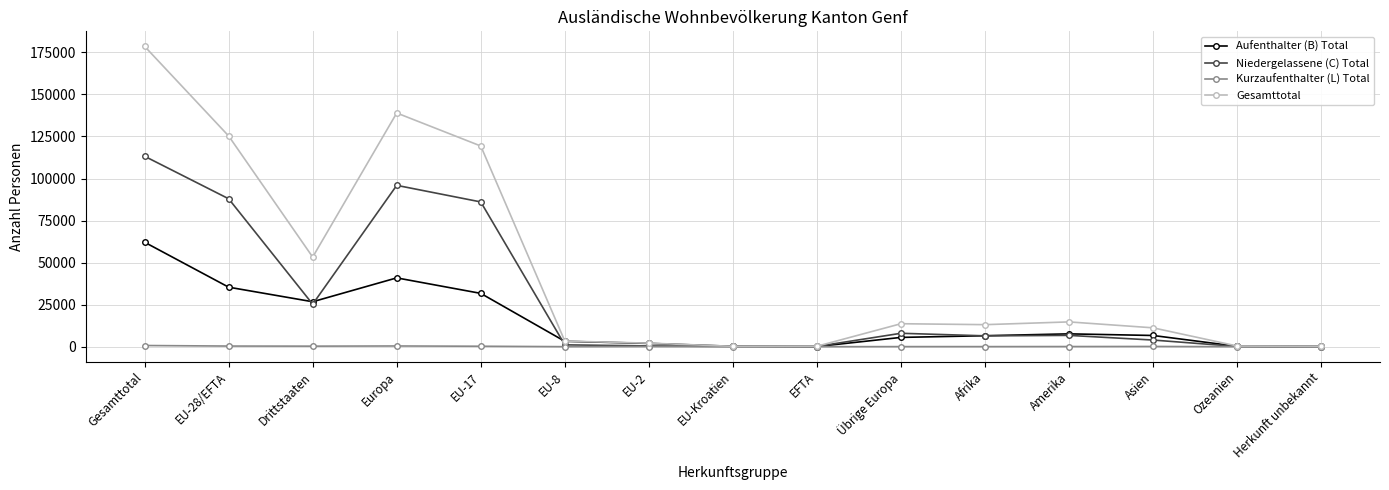

Which series has the largest range (max minus min)?

Gesamttotal